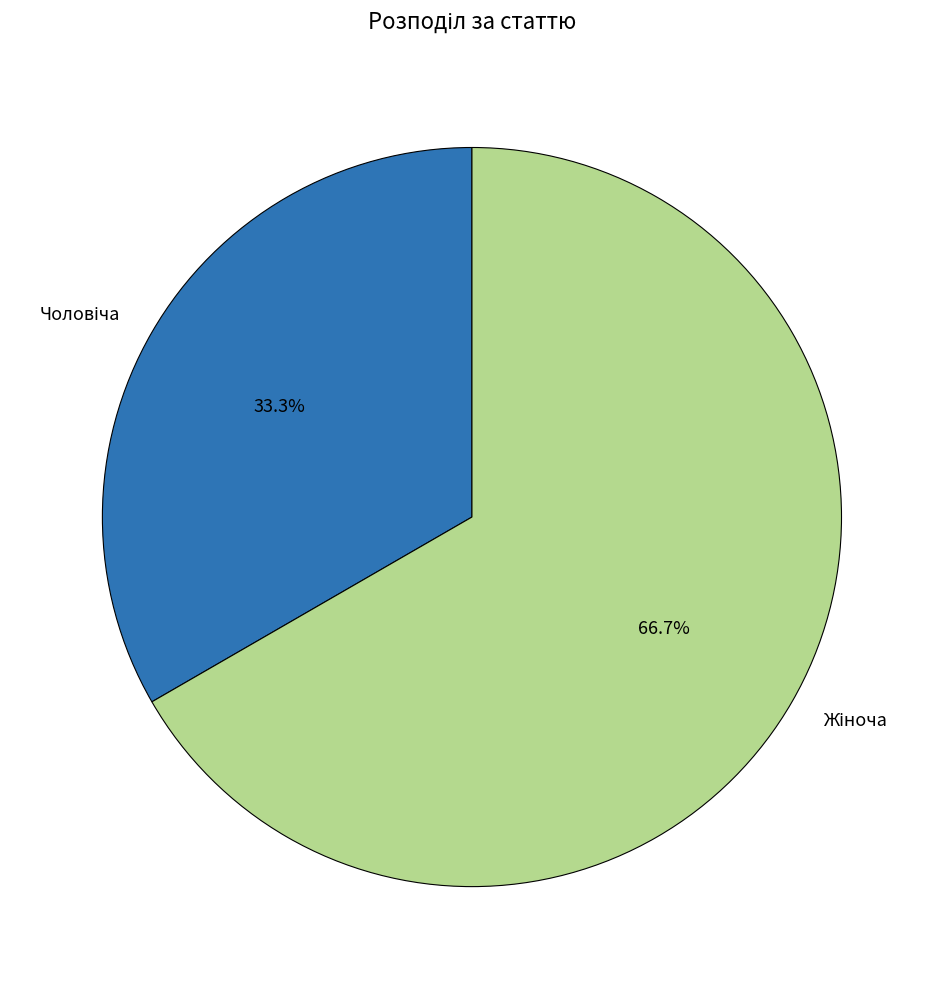

Is there a majority slice in this chart?

Yes